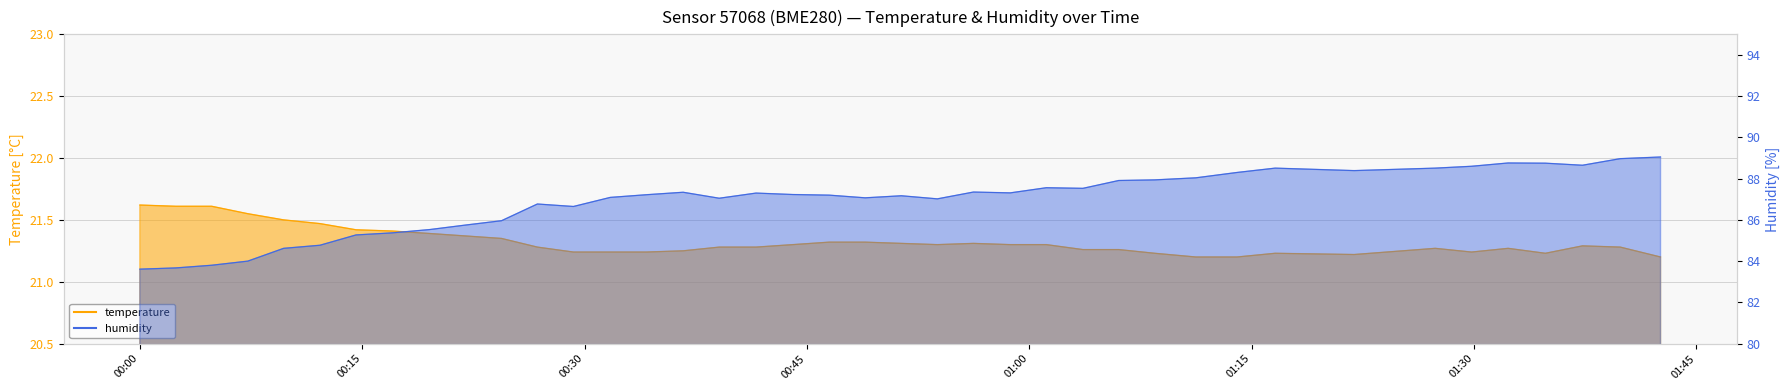

What is the smallest value displayed?

21.2